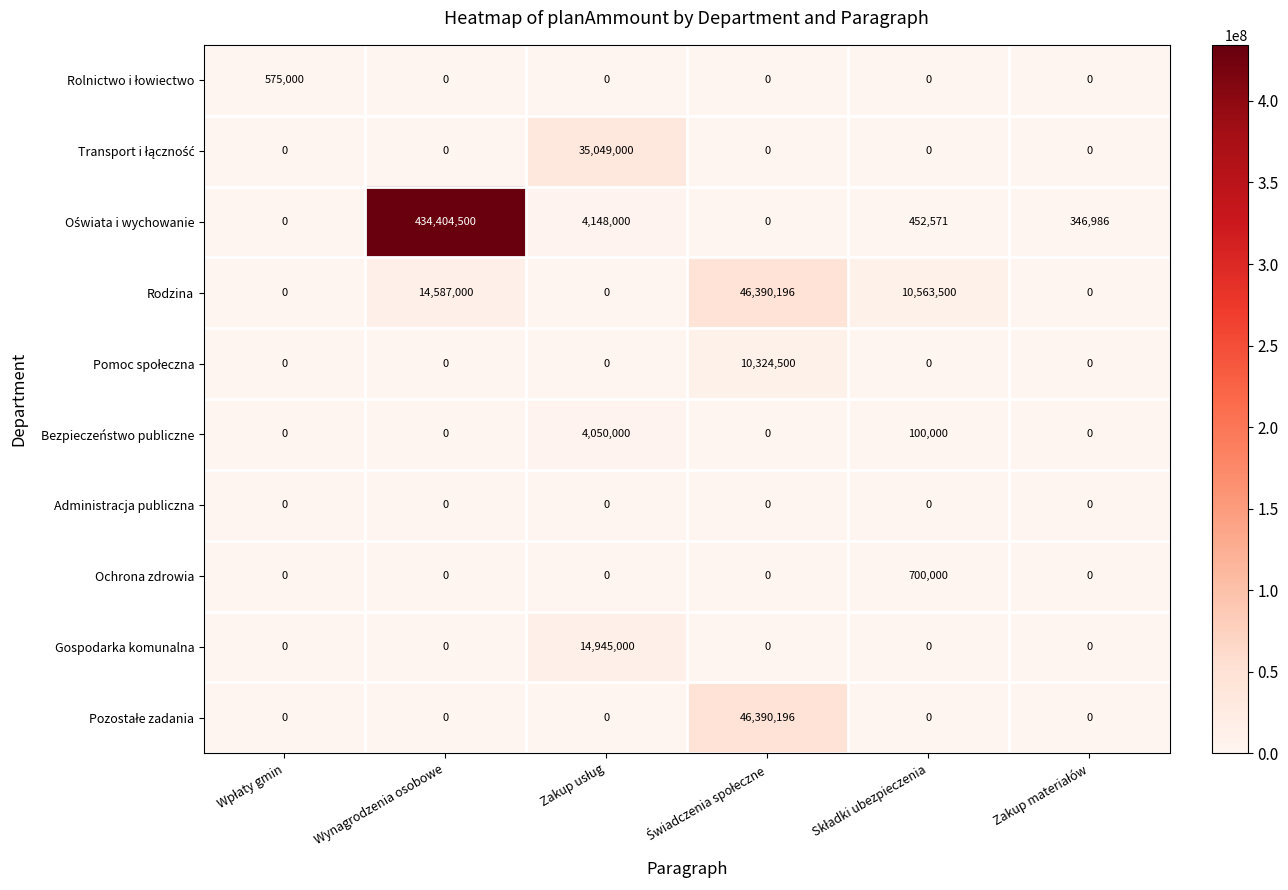

At which category is the sum across all series the highest?

Wynagrodzenia osobowe